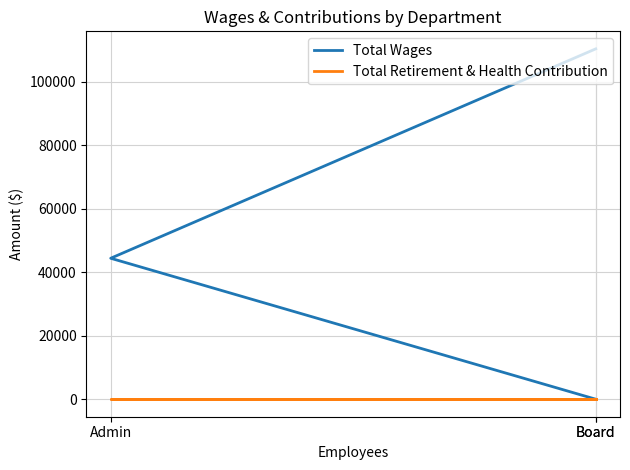

Where is Total Retirement & Health Contribution nearest to the value 0?

Board